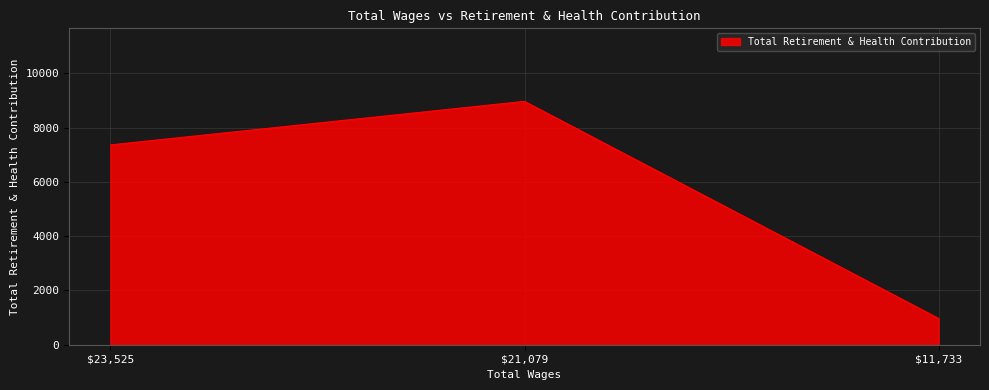

How many categories are shown in the chart?

3